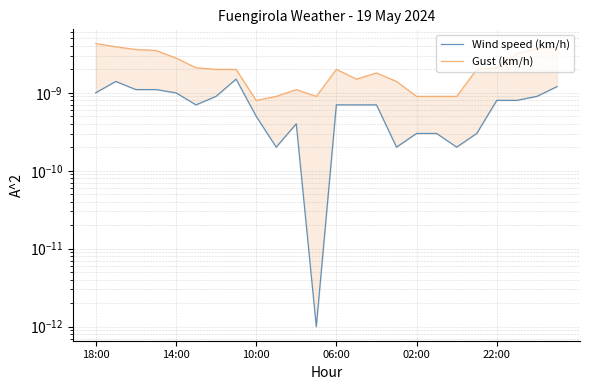

What are all the series names shown in the legend?

Wind speed (km/h), Gust (km/h)